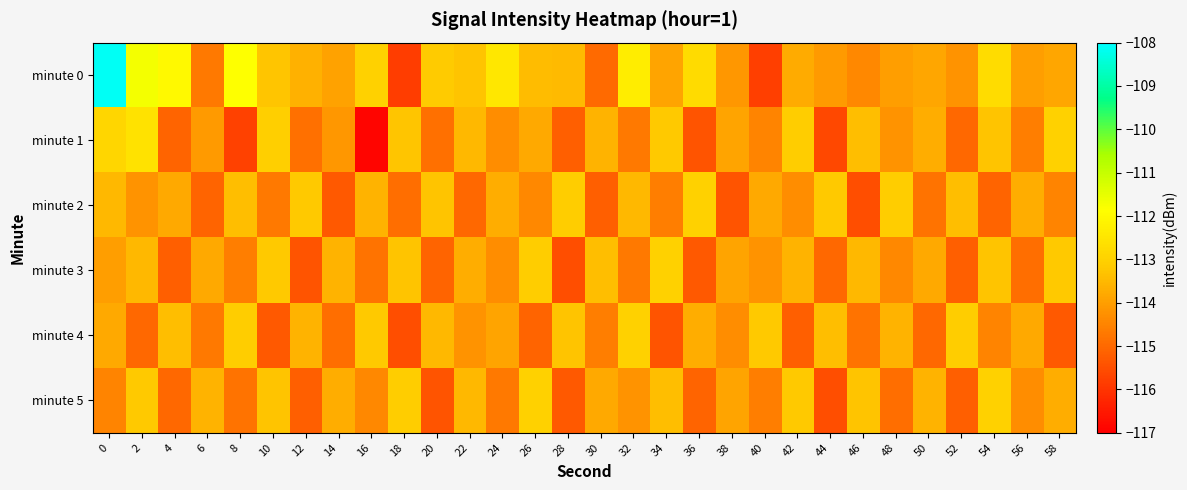

Which series changed the most between 32 and 46?

minute 0